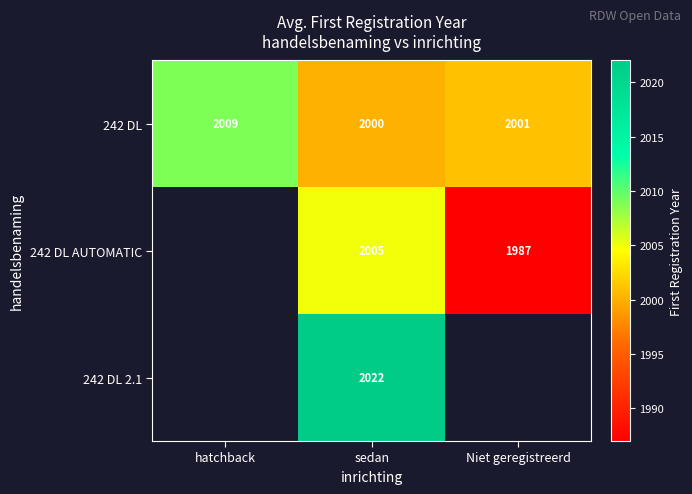

At which label is 242 DL closest to 2004?

Niet geregistreerd